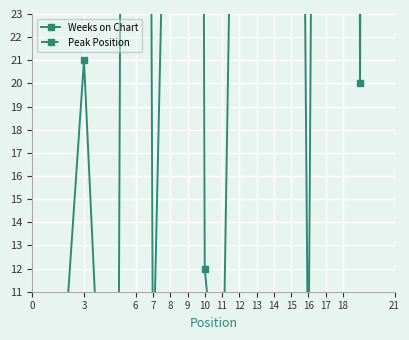

What is the spread (max minus min) of values at 8?

5